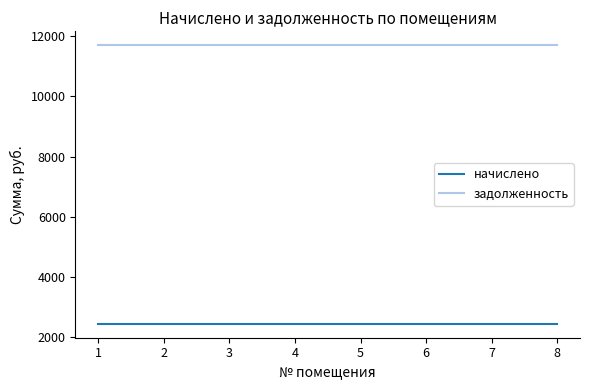

Reading left to right, transcribe all the data shown in this chart.

начислено: 2449.4	2449.4	2449.4	2449.4	2449.4	2449.4	2449.4	2449.4
задолженность: 11694.2	11694.2	11694.2	11694.2	11694.2	11694.2	11694.2	11694.2